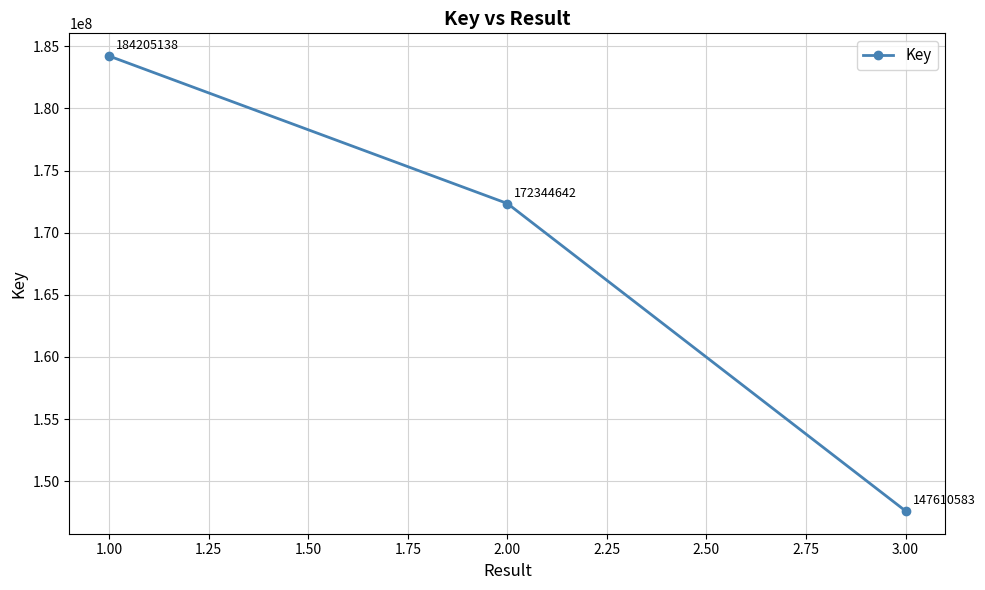

What is the greatest value displayed?

184205138